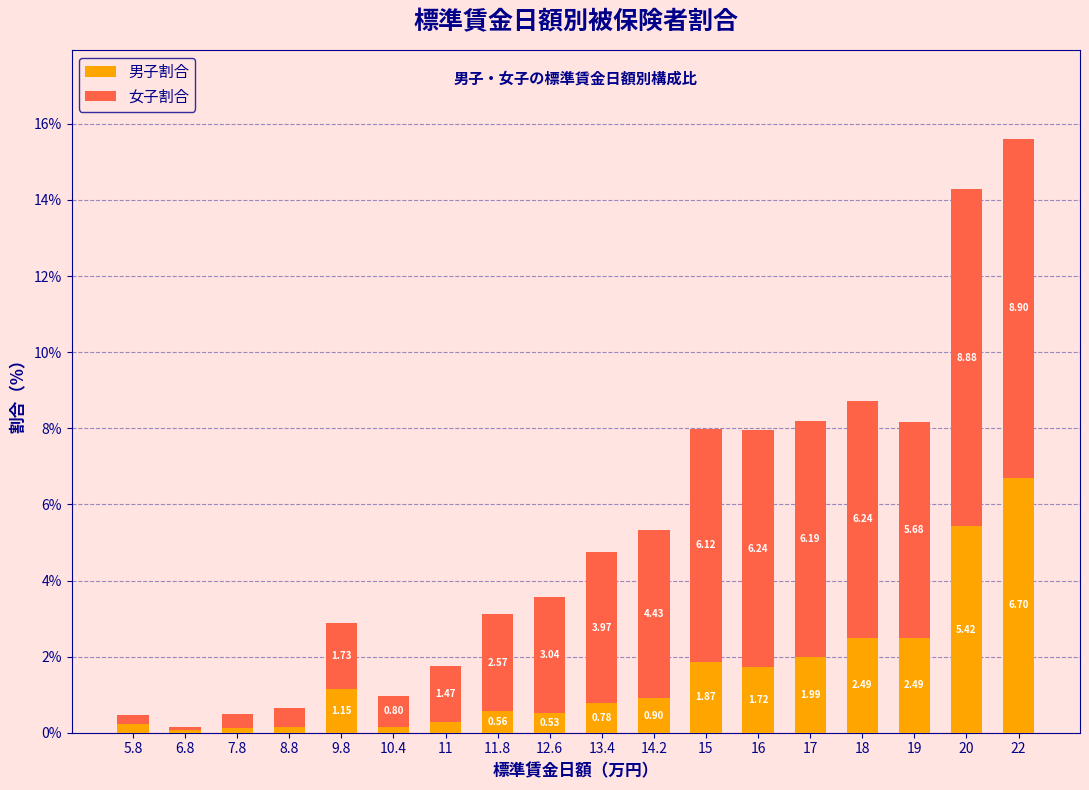

At which category is the sum across all series the highest?

22